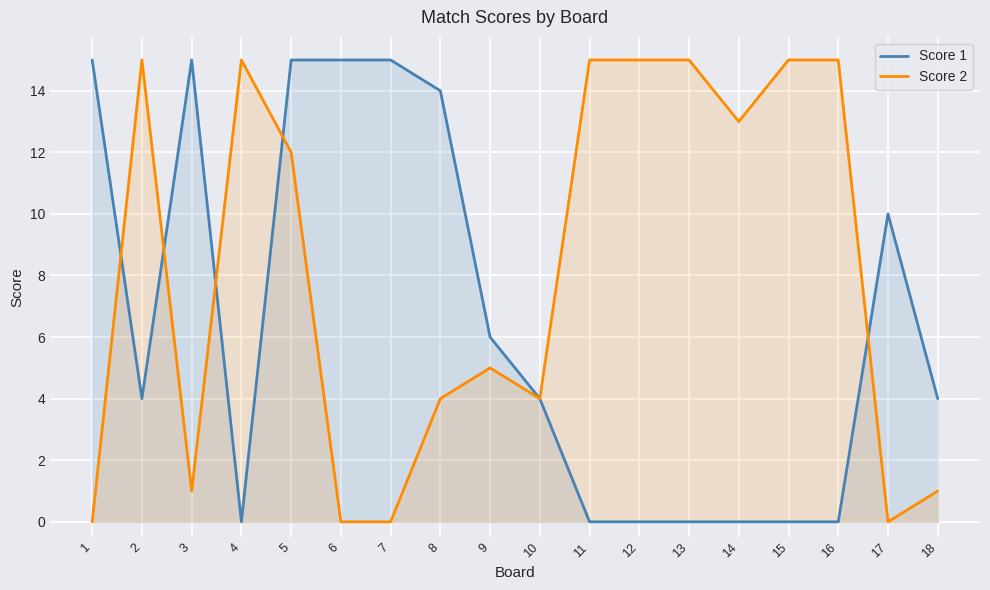

Does the chart display data point markers on the line(s)?

No